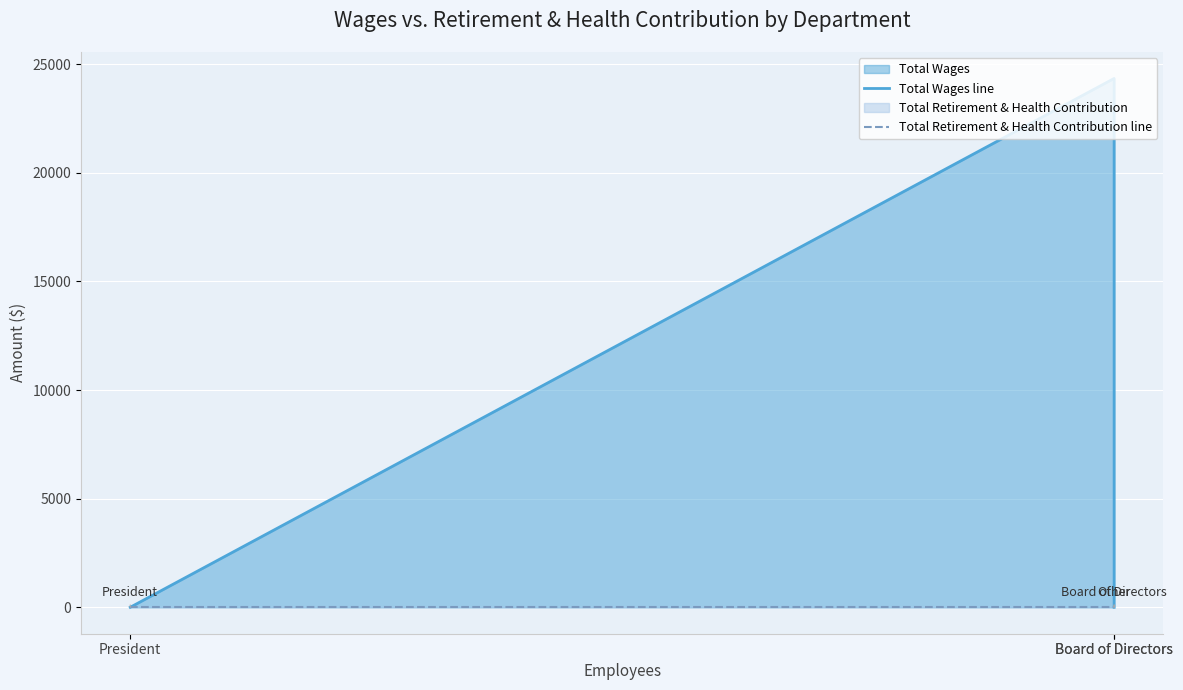

Between President and Board of Directors, which series saw the biggest shift?

Total Wages line